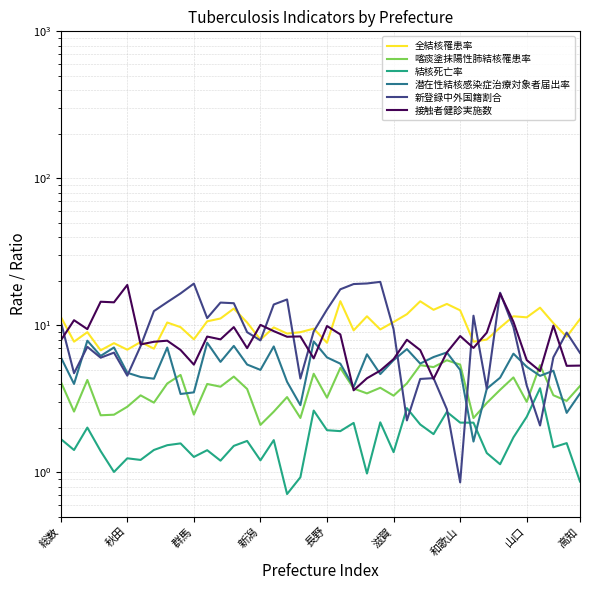

What is the minimum value shown in the chart?

0.7